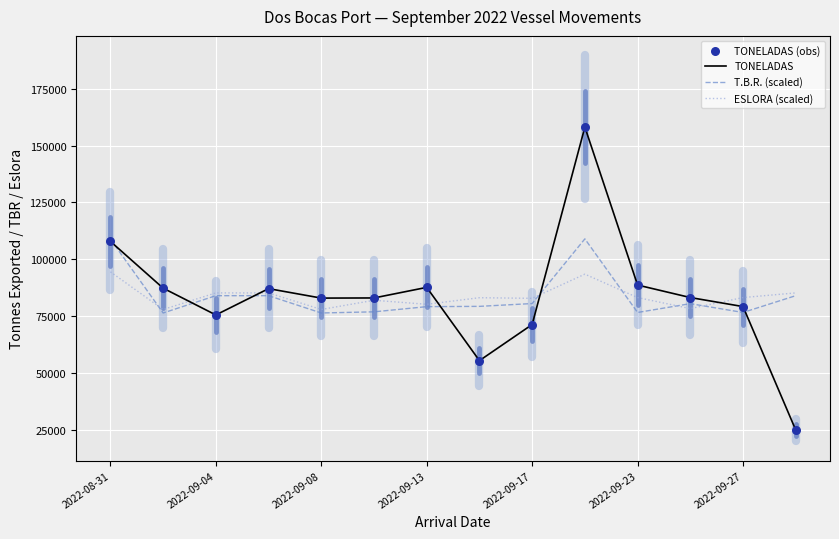

Which series has the largest range (max minus min)?

TONELADAS